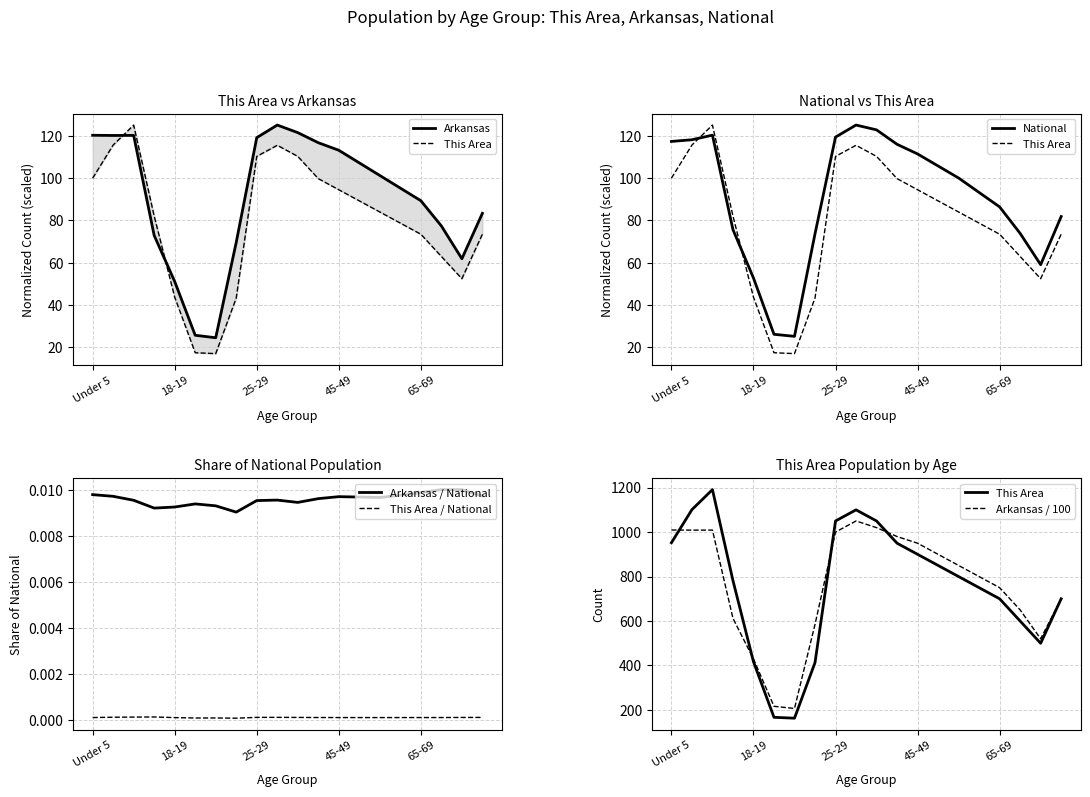

True or false: This Area / National and Arkansas / National intersect in this chart.

False